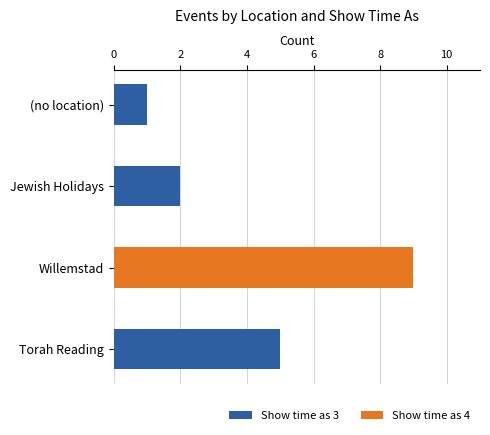

Is it true that Show time as 3 equals 8 at Torah Reading?

False